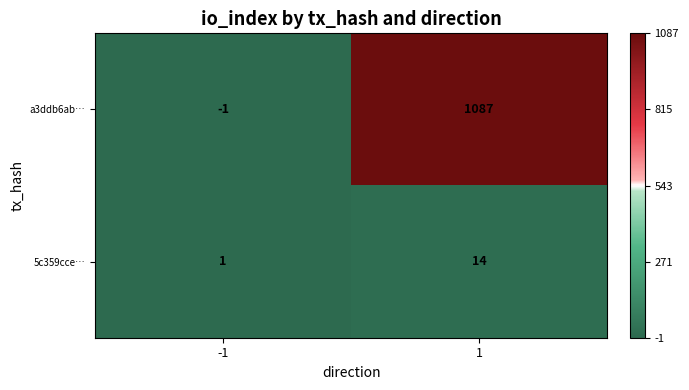

Which series changed the most between -1 and 1?

a3ddb6ab…